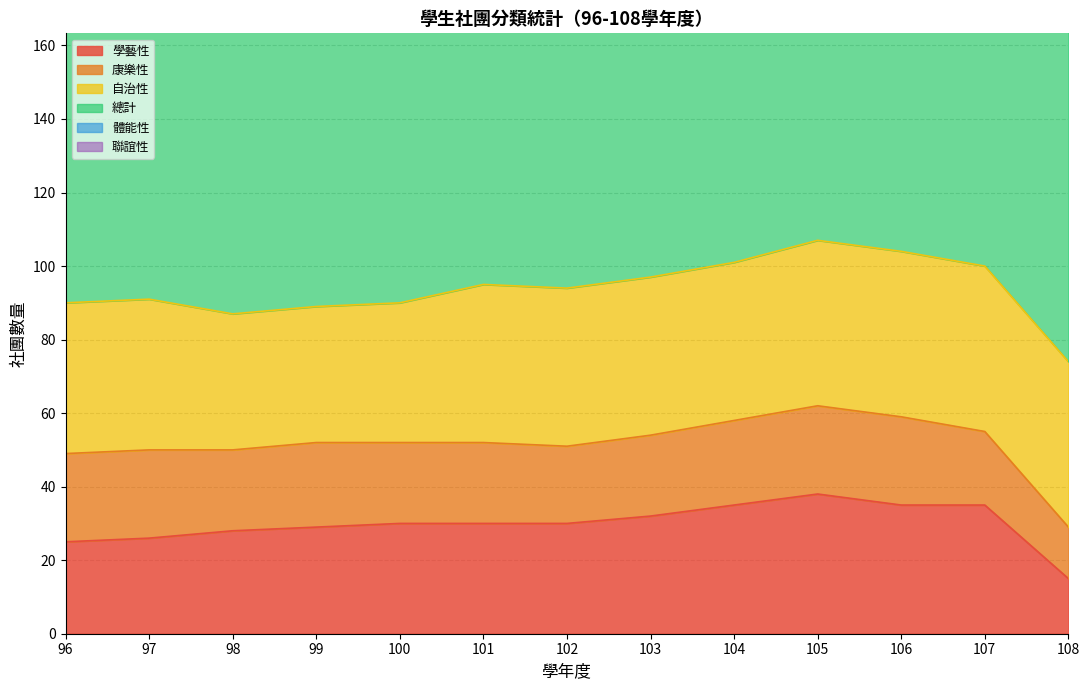

True or false: 聯誼性 and 體能性 intersect in this chart.

False